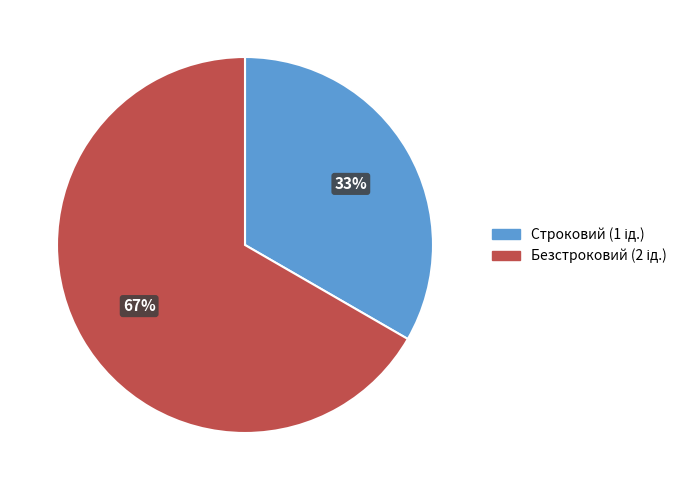

Count the number of slices in the pie.

2